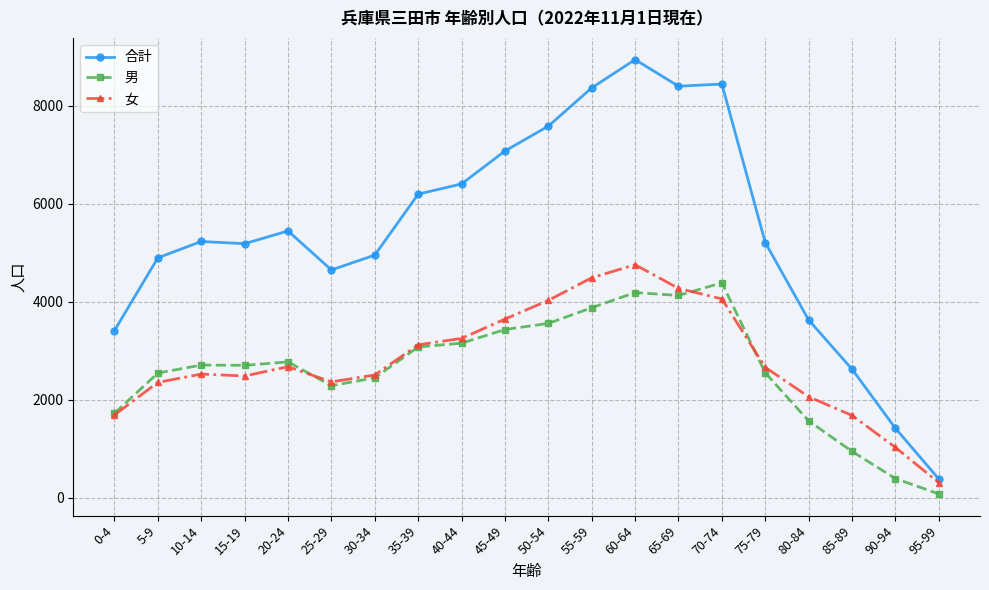

What is the label of the 4th point from the right?

80-84